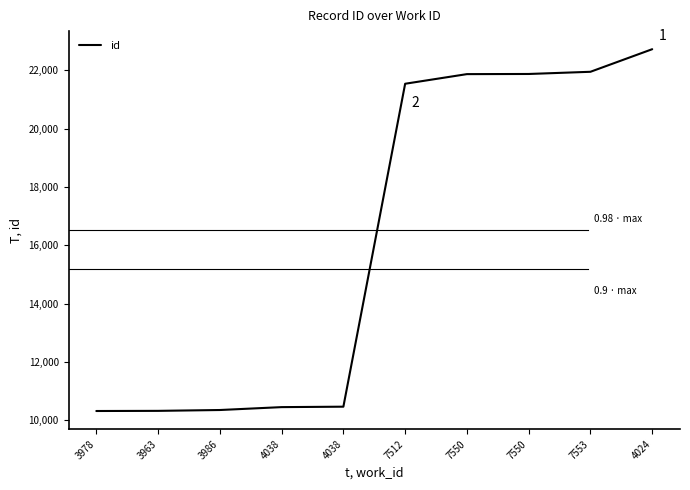

Does the chart display data point markers on the line(s)?

No